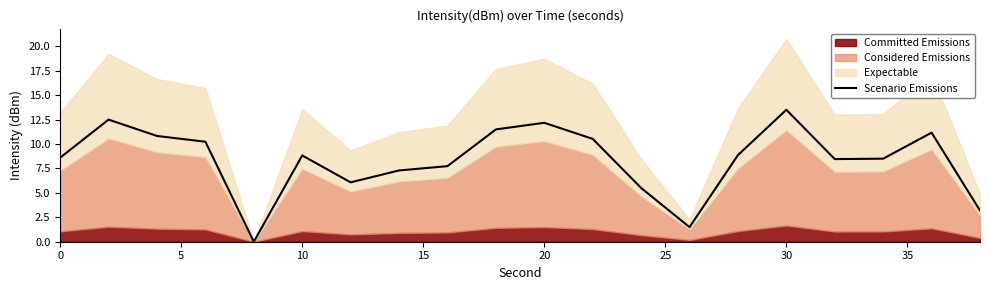

How many interior local valleys (lower than both neighbors) does the data have?

4